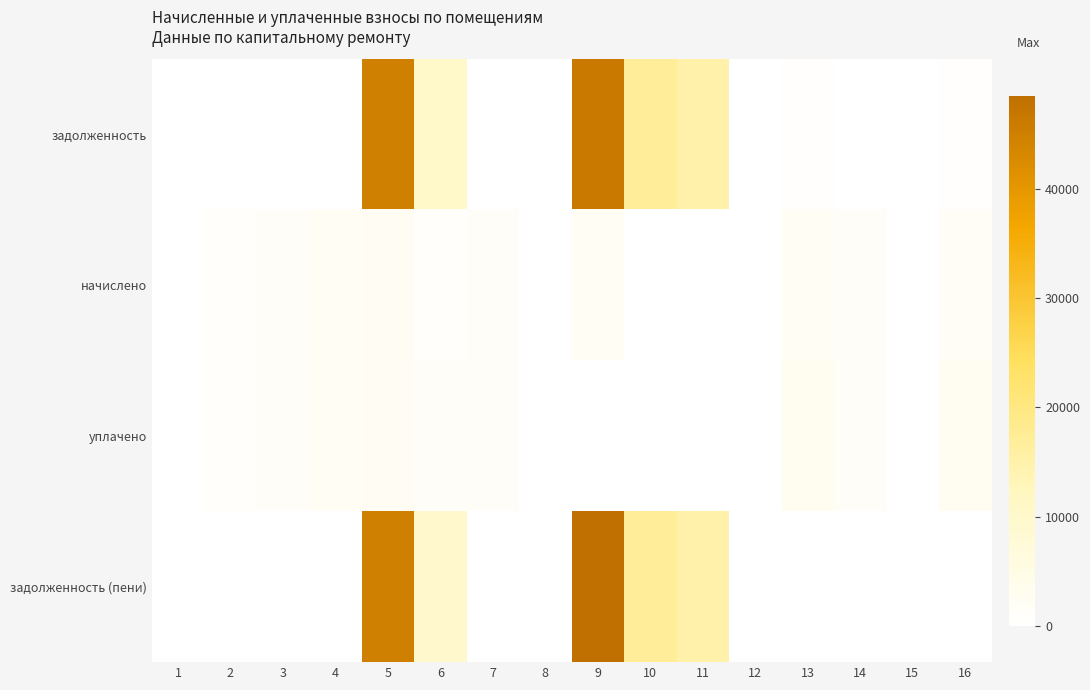

What is the total value across all series at 14?

3343.4